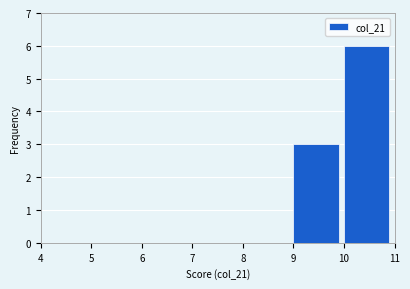

What is the height of the bar covering 10 to 11 on the x-axis? The values are not printed on the chart, so give them approximately, as read against the axis.

6